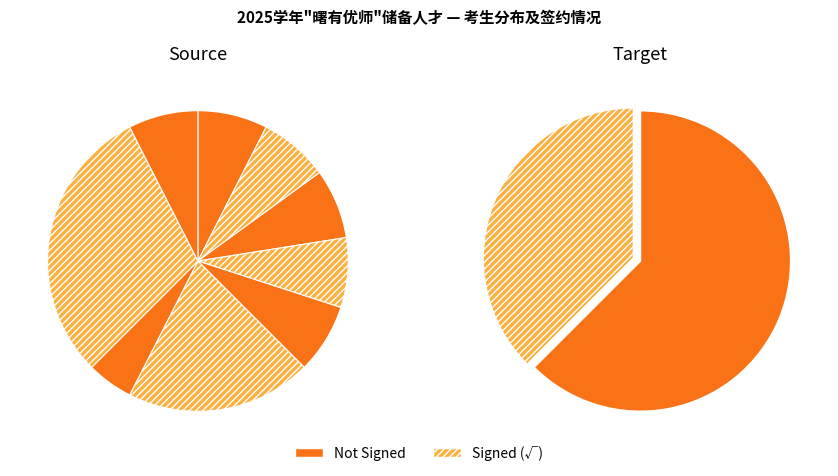

The G.初中数学 slice represents 5% of the pie. True or false?

True